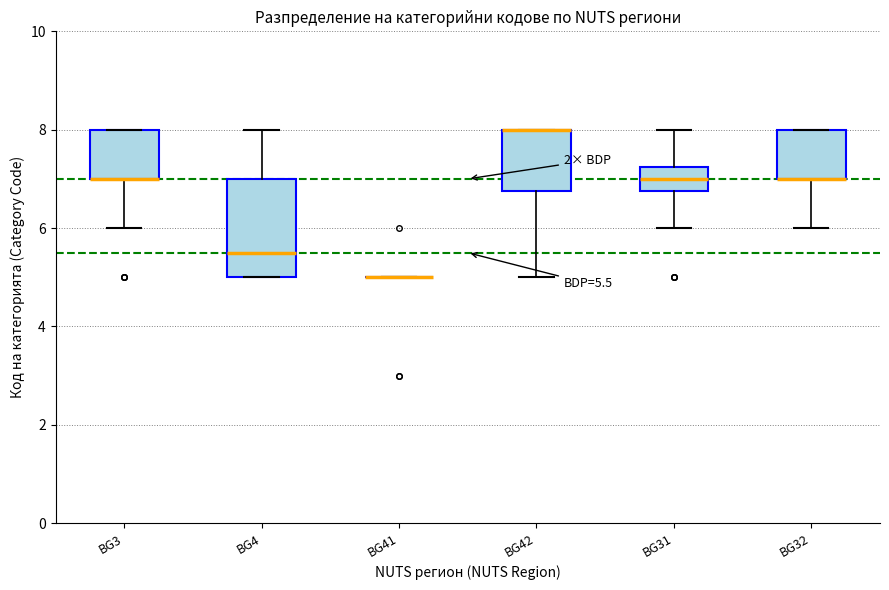

Which box is the tallest, from its lower edge to its upper edge?

BG4